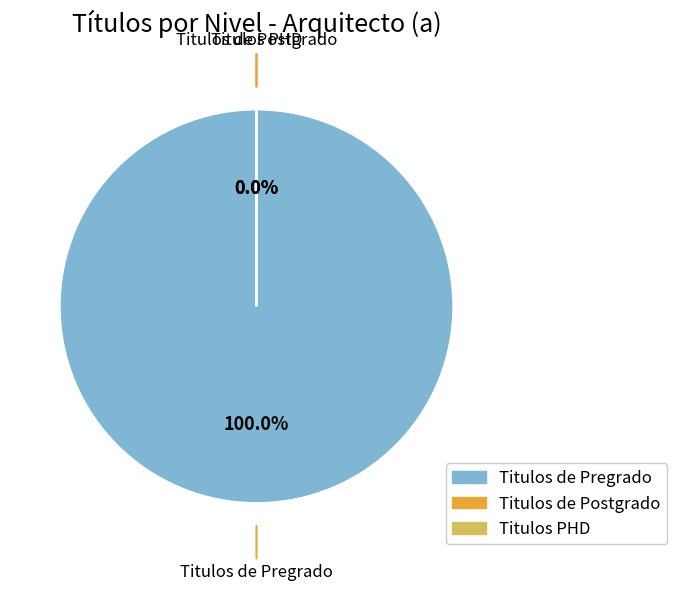

Rank the categories by value from highest to lowest.

Titulos de Pregrado, Titulos de Postgrado, Titulos PHD